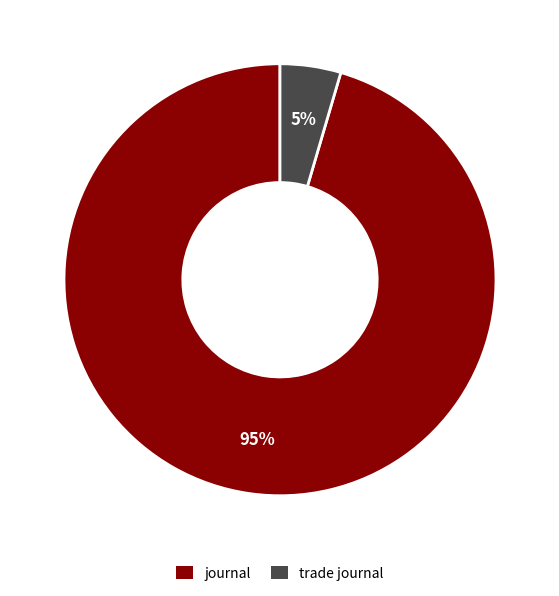

Which slice represents more than half of the pie?

journal